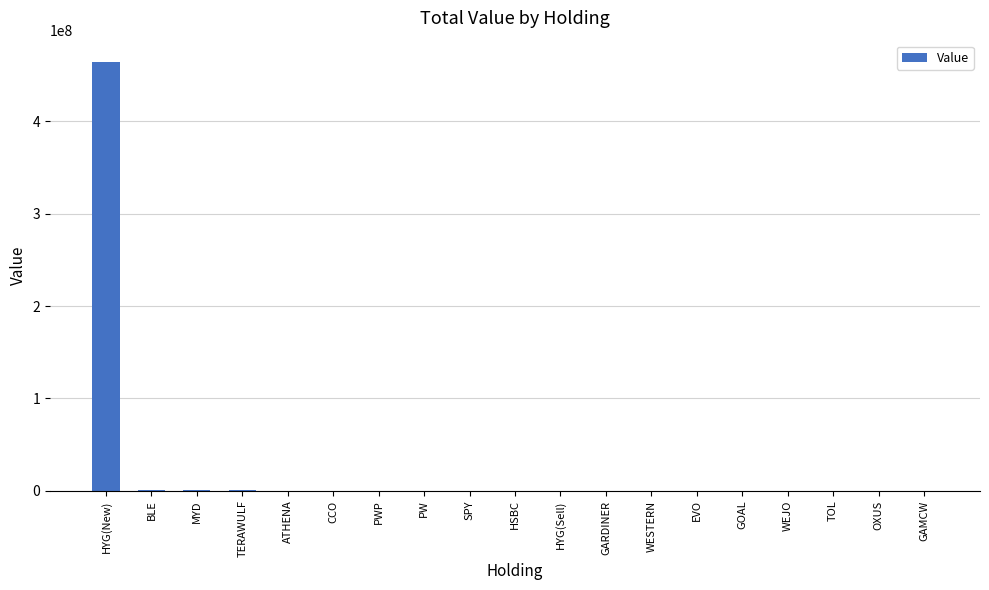

What is the sum of all values?

466687015